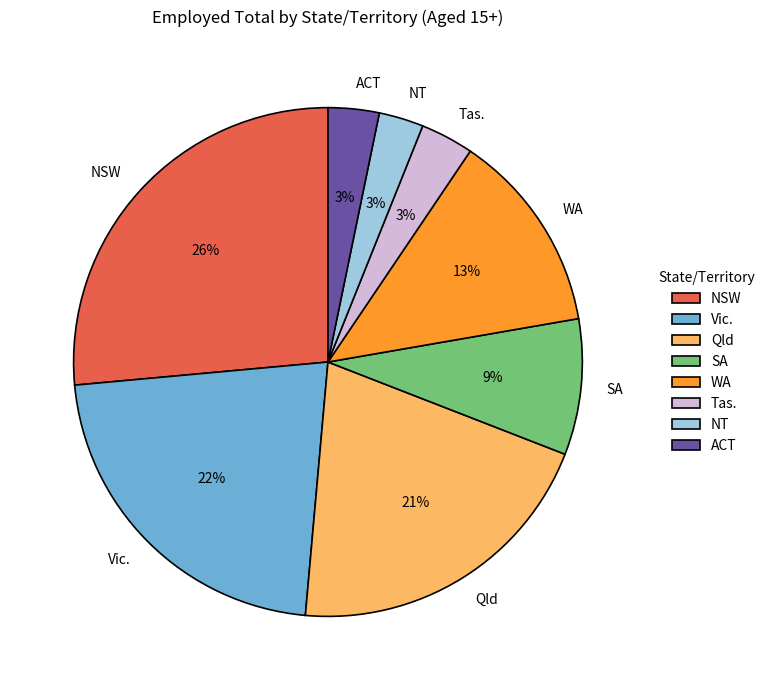

Do Tas. and NT together represent more than half of the pie?

No